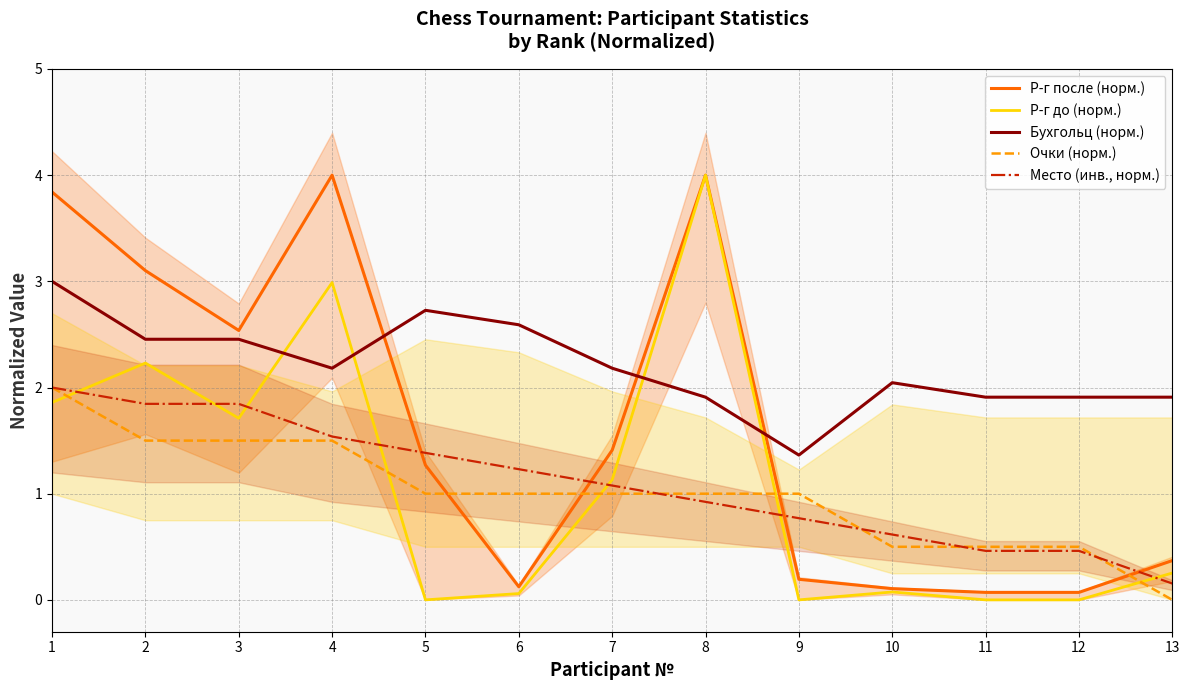

What are all the series names shown in the legend?

Р-г после (норм.), Р-г до (норм.), Бухгольц (норм.), Очки (норм.), Место (инв., норм.)